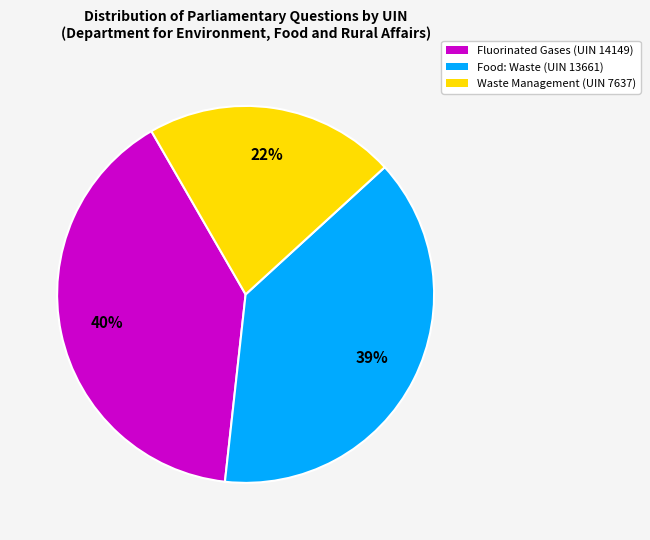

To the nearest percent, what is the difference between the Food: Waste (UIN 13661) and Waste Management (UIN 7637) slice percentages?

17%